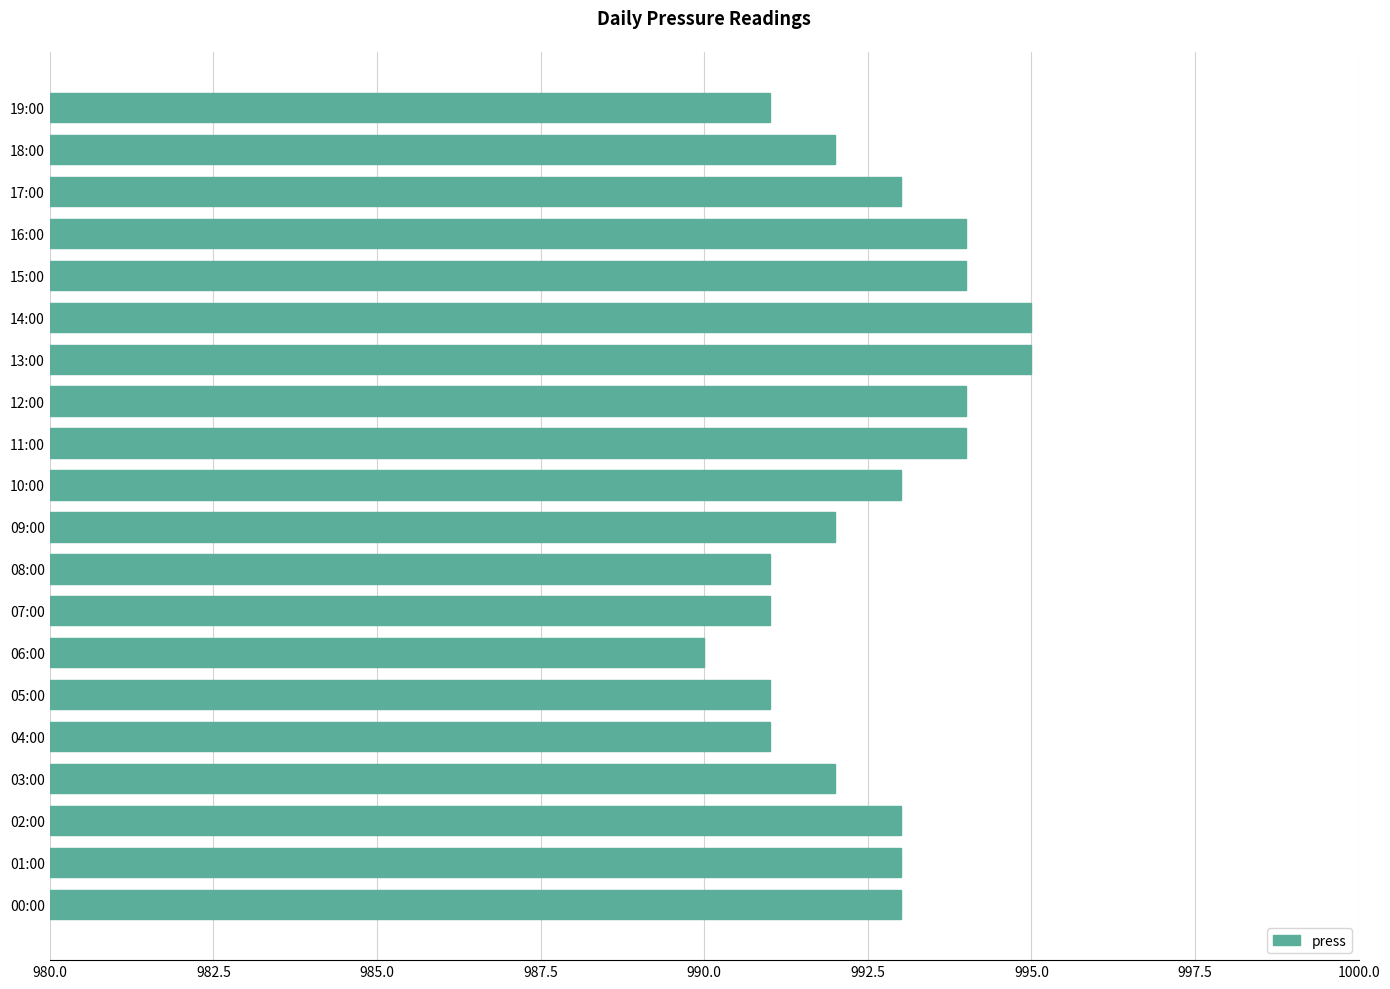

What is the change in value from 10:00 to 12:00?

+1